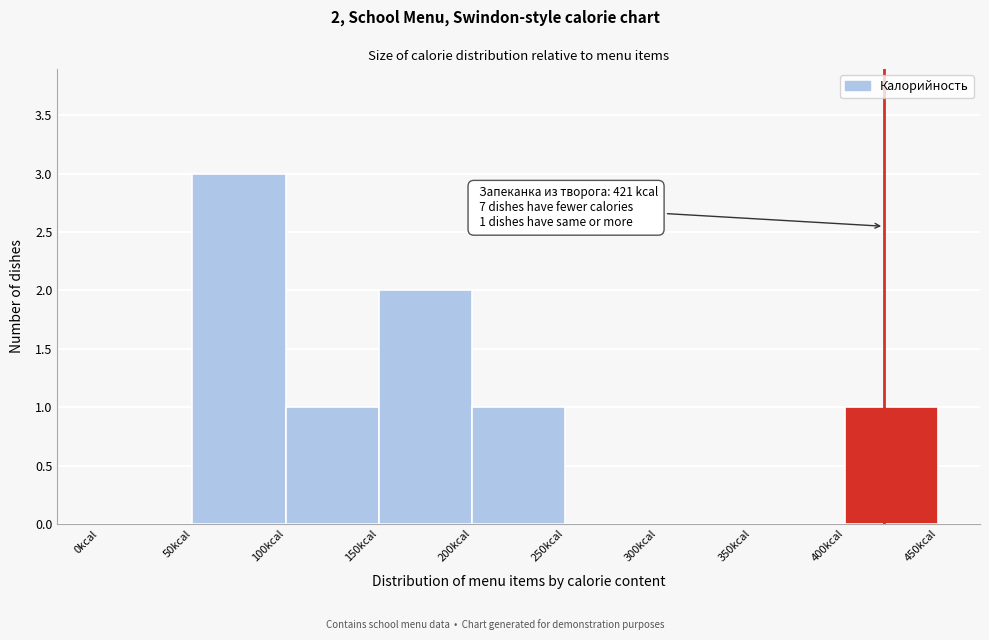

Which range on the x-axis has the tallest bar?

50 to 100